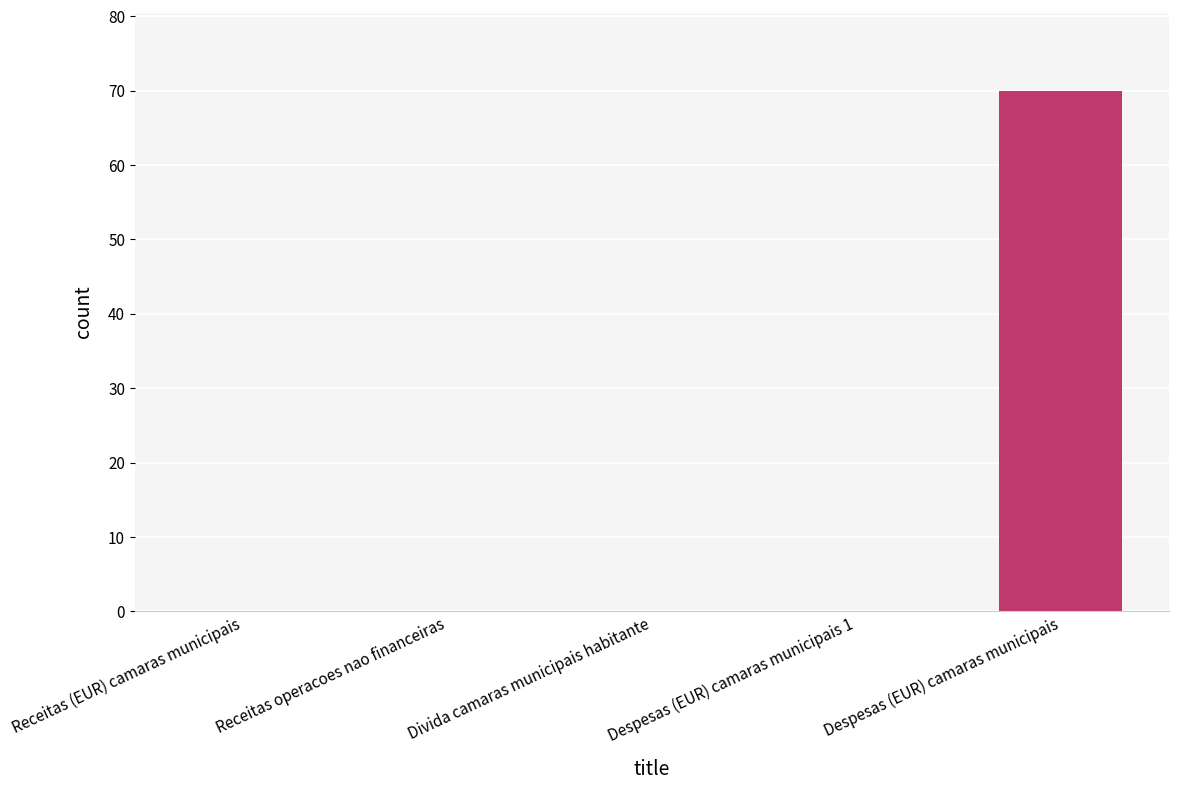

Is it true that the value at Divida camaras municipais habitante is 0?

True